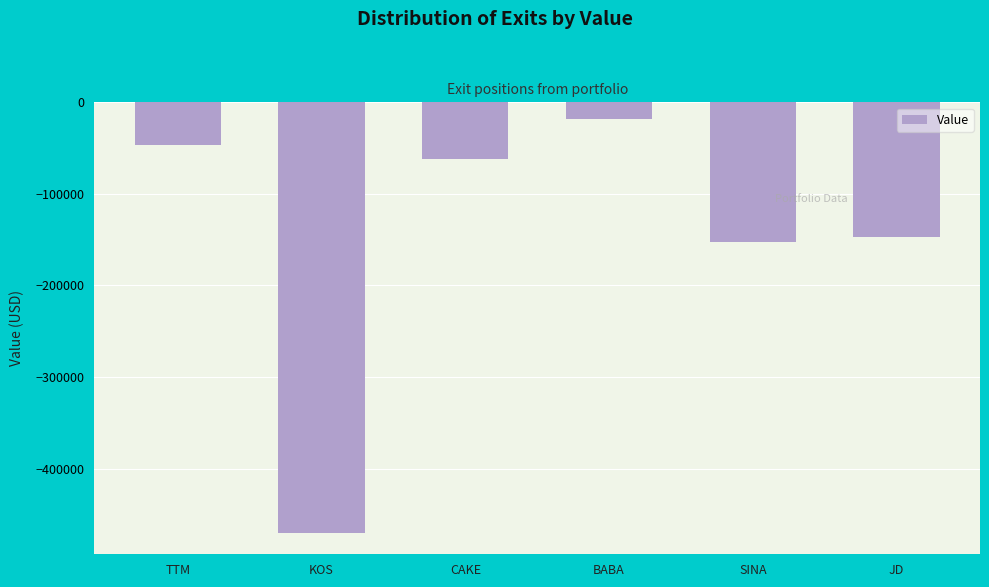

Which category has the lowest value across all series?

KOS